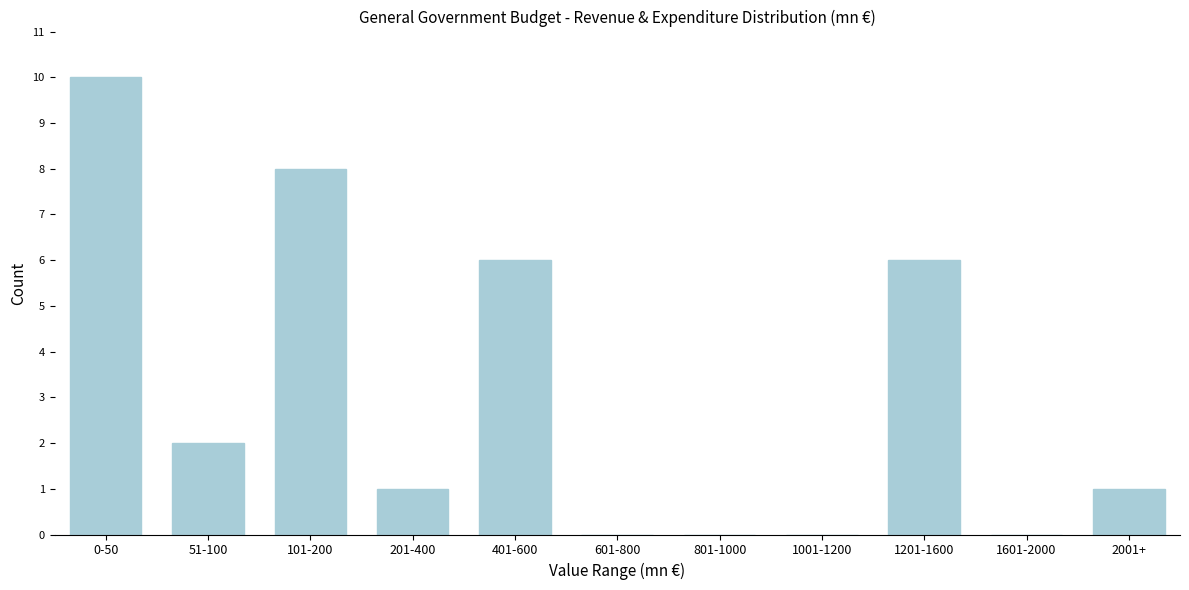

Reading left to right, transcribe all the data shown in this chart.

0-50=10	51-100=2	101-200=8	201-400=1	401-600=6	601-800=0	801-1000=0	1001-1200=0	1201-1600=6	1601-2000=0	2001+=1